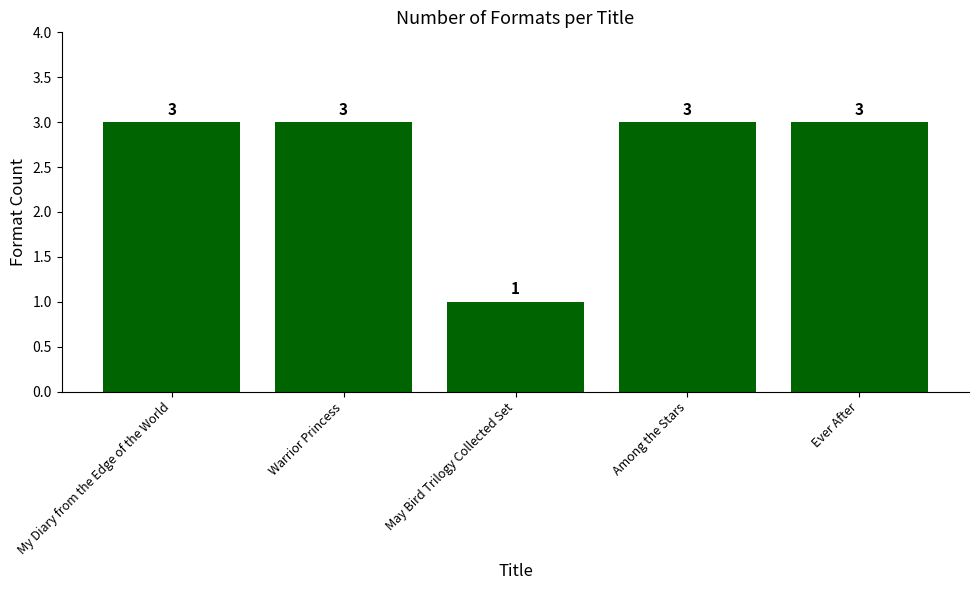

What is the difference between the maximum and minimum values?

2